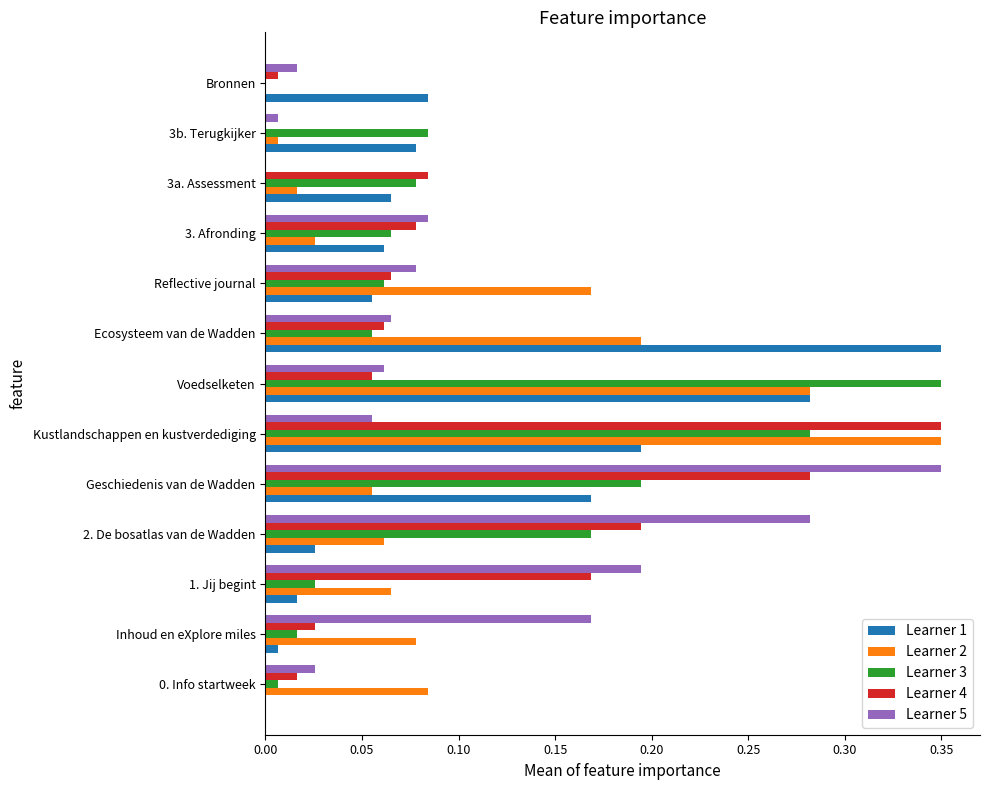

True or false: Learner 1 has a value of 0.0 at 3b. Terugkijker.

False